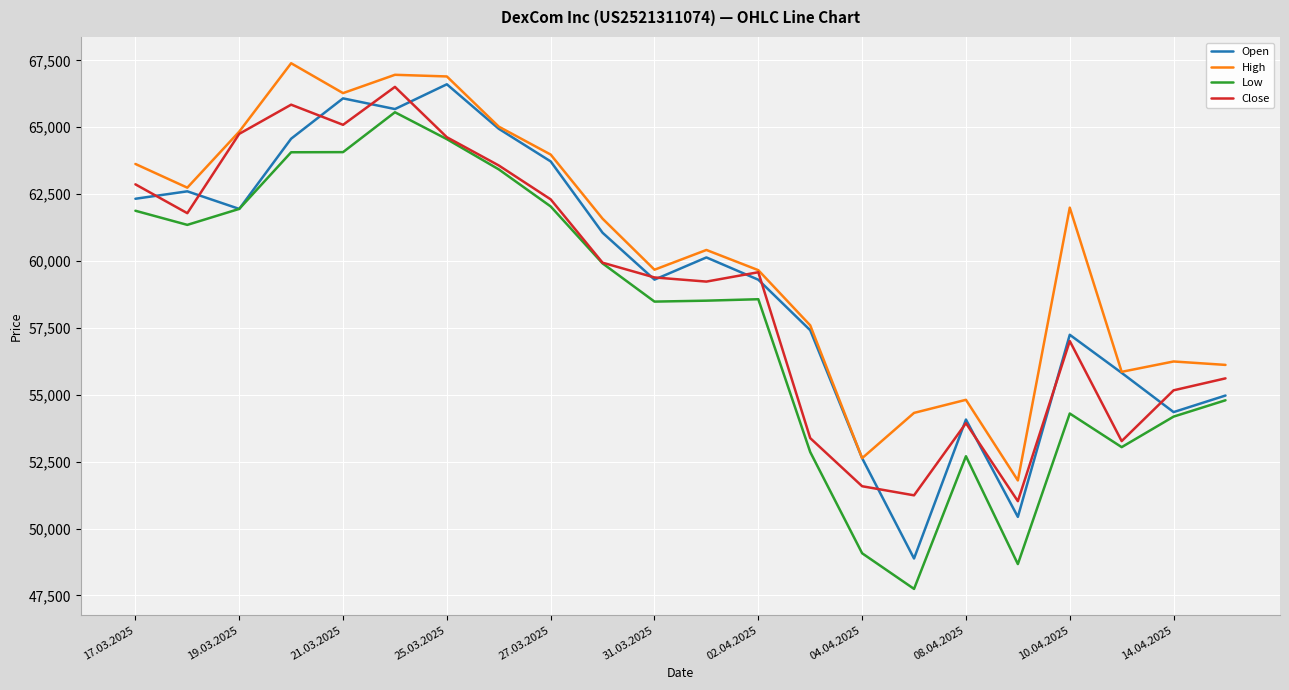

Which series has the largest total across all categories?

High